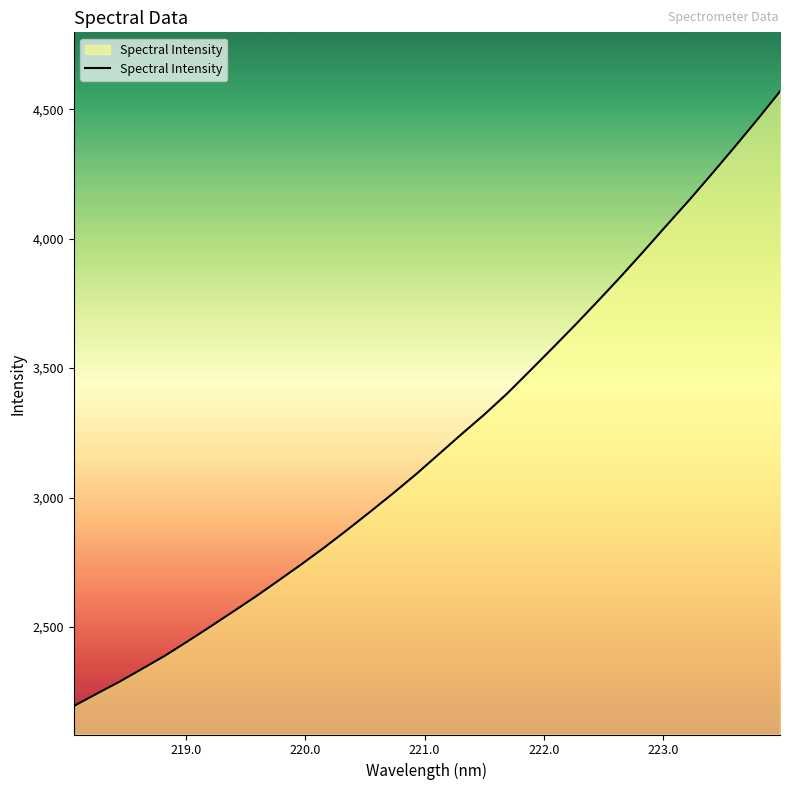

What is the greatest value displayed?

4568.7